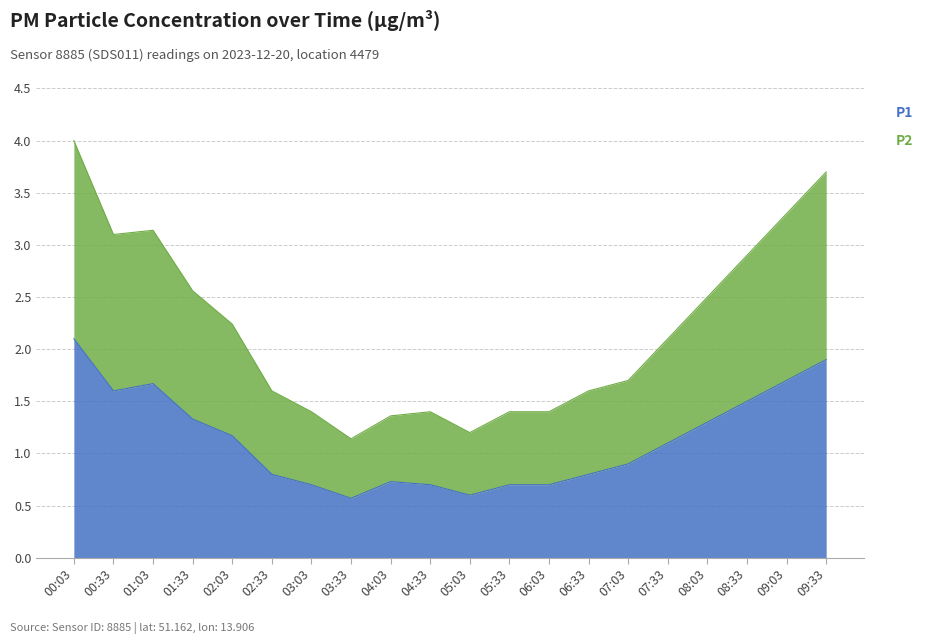

What is the highest value of the P1 series?

2.1